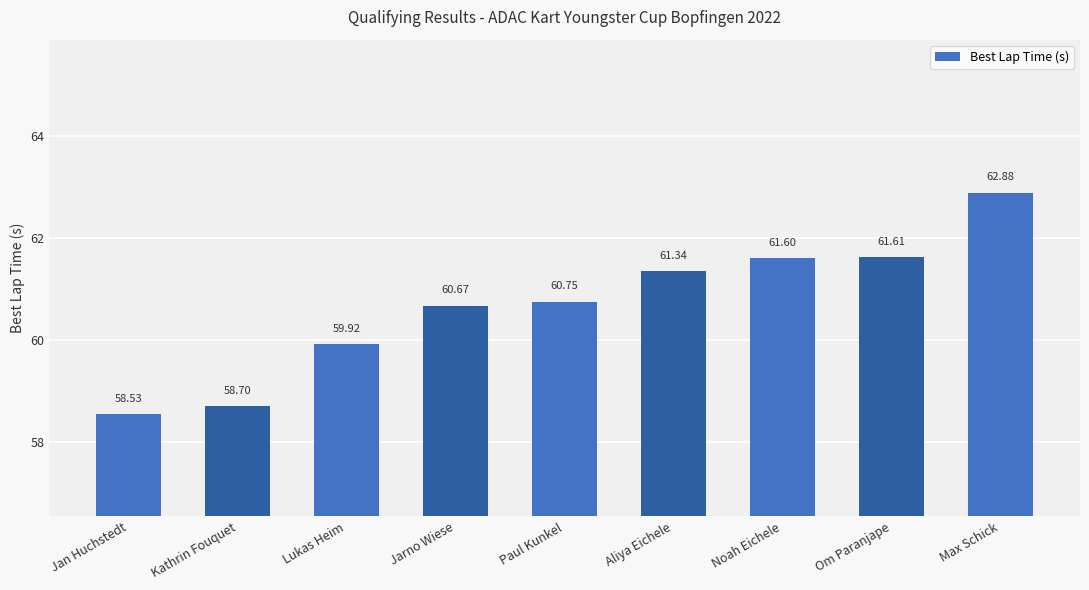

What is the difference between the maximum and minimum values?

4.3